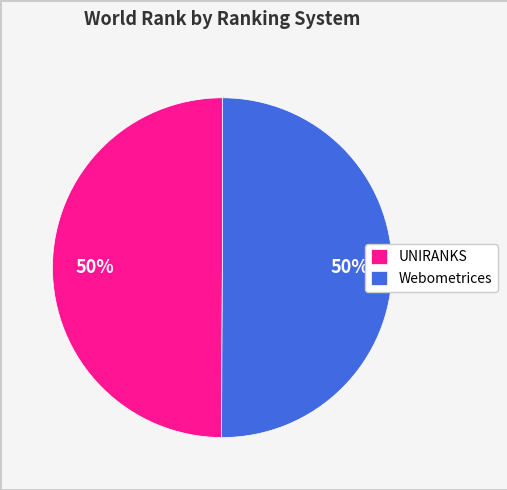

True or false: UNIRANKS accounts for 41% of the total.

False